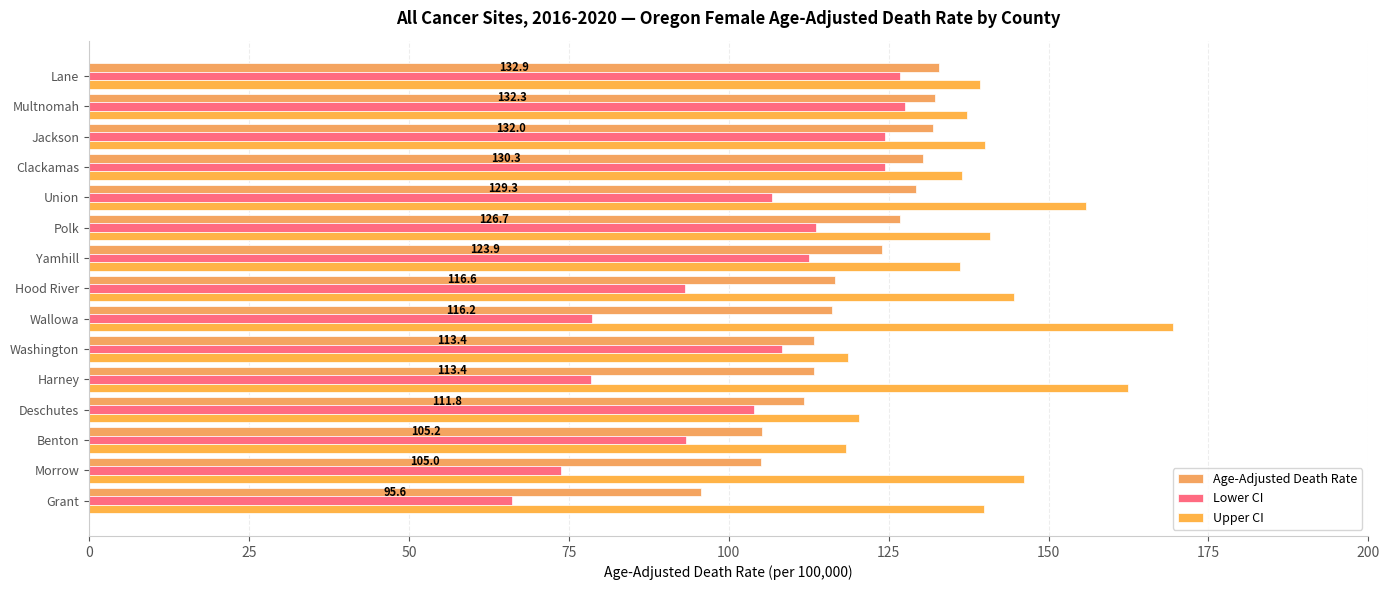

How many data points does each series have?

15